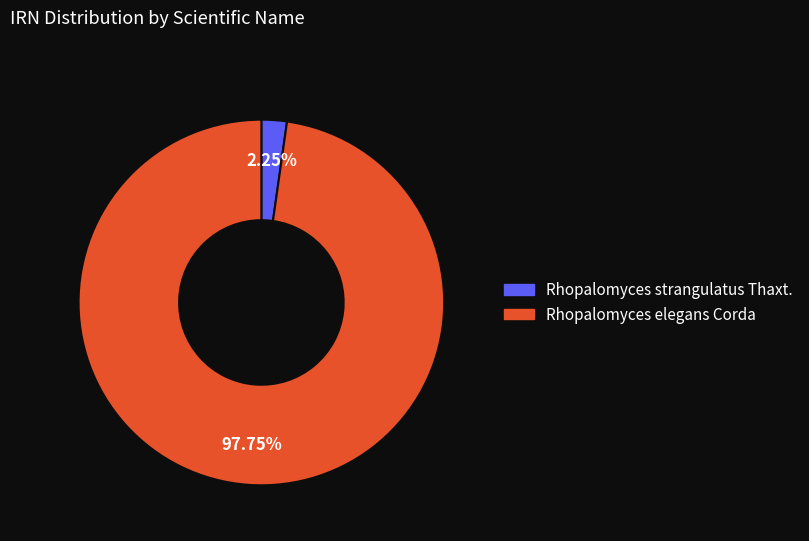

How many segments does this pie chart have?

2